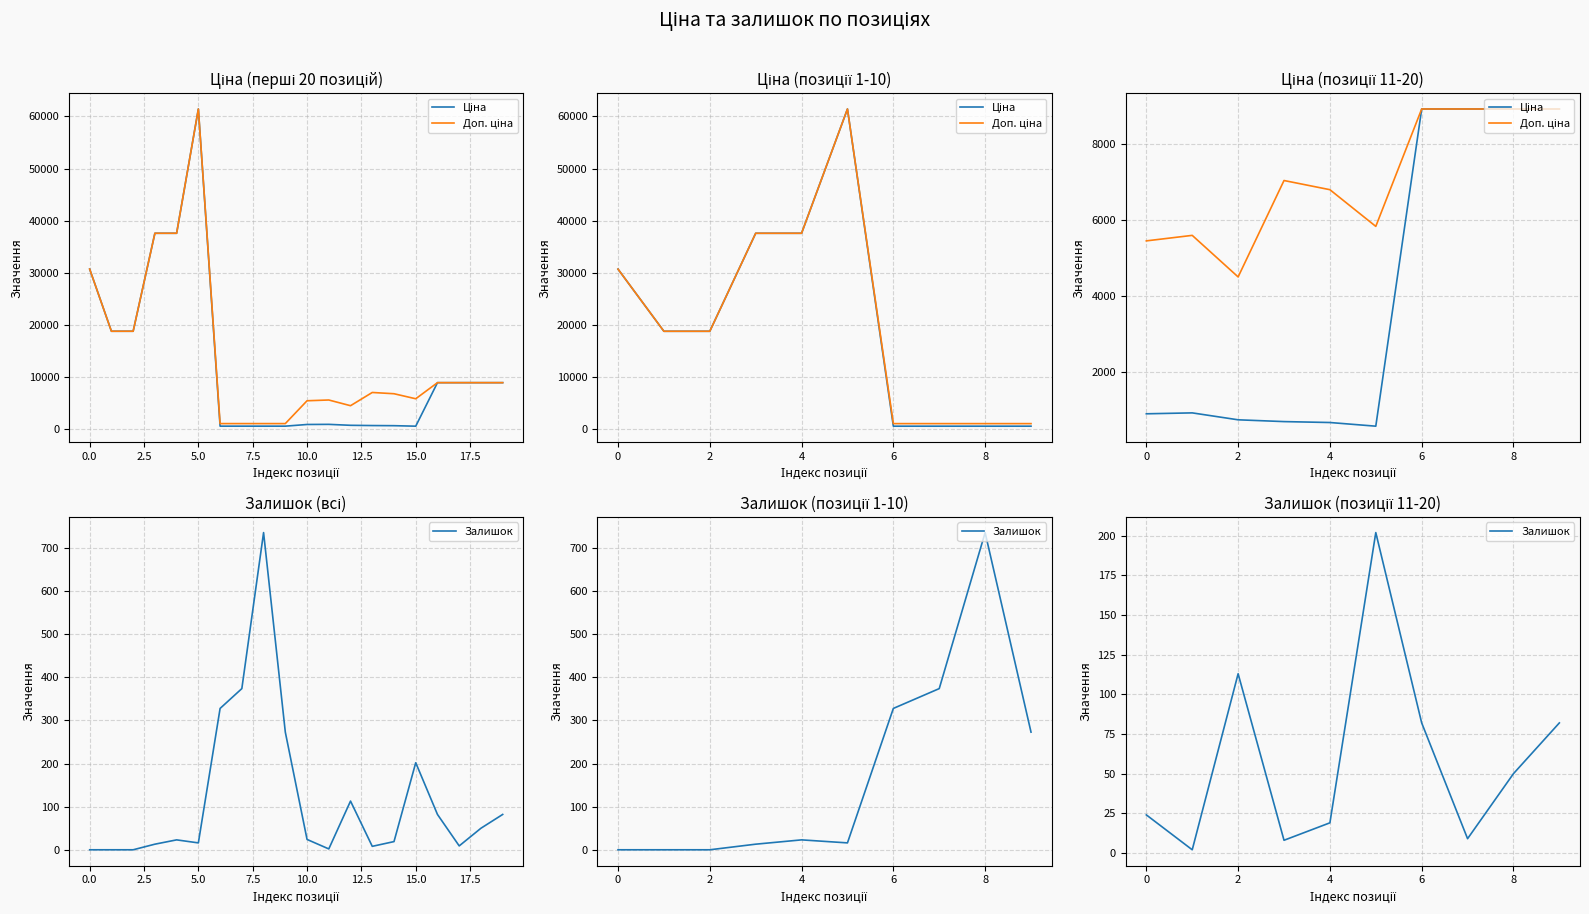

Which series has the largest total across all categories?

Доп. ціна